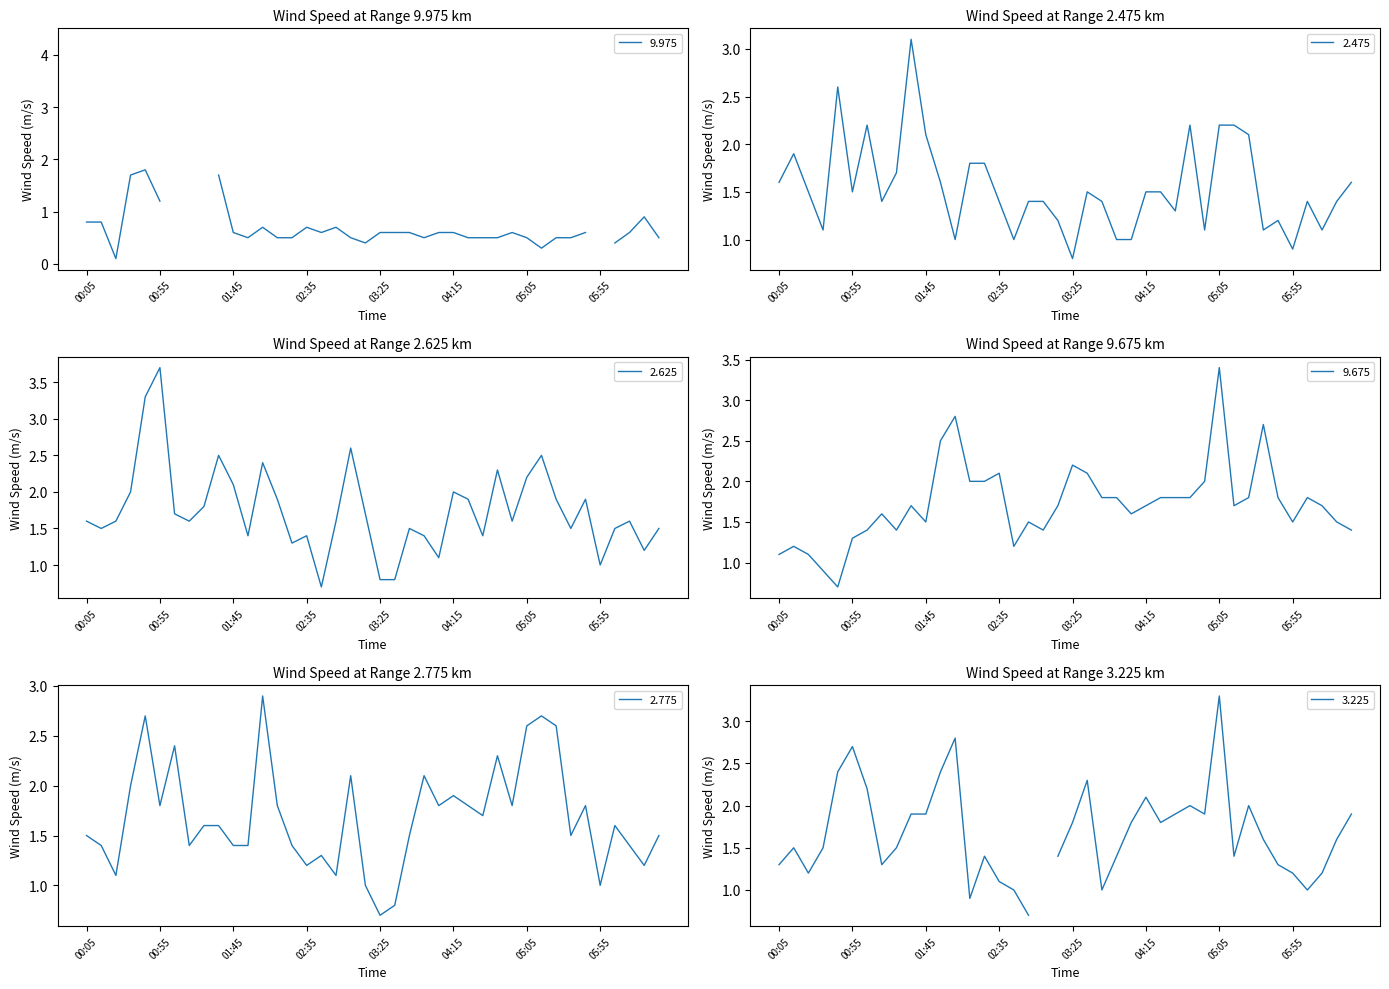

What is the highest value of the 2.475 series?

3.1